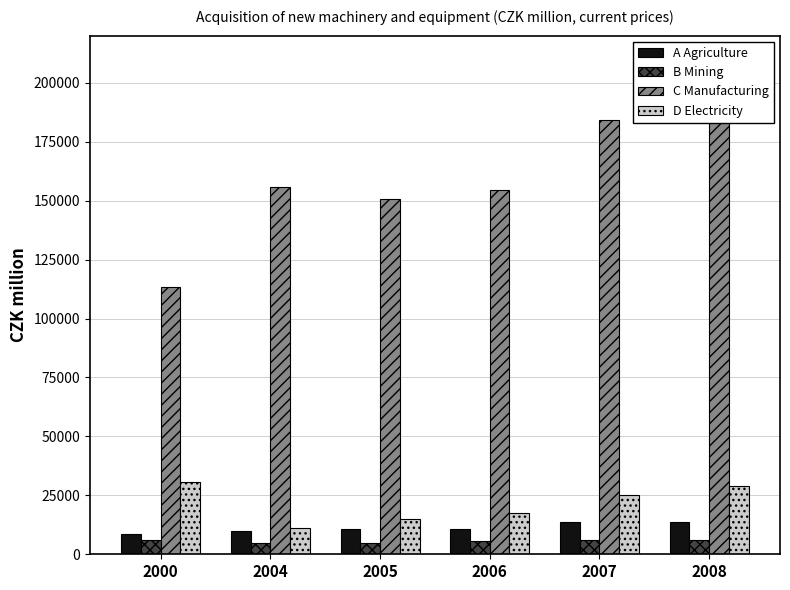

Which series has the largest total across all categories?

C Manufacturing